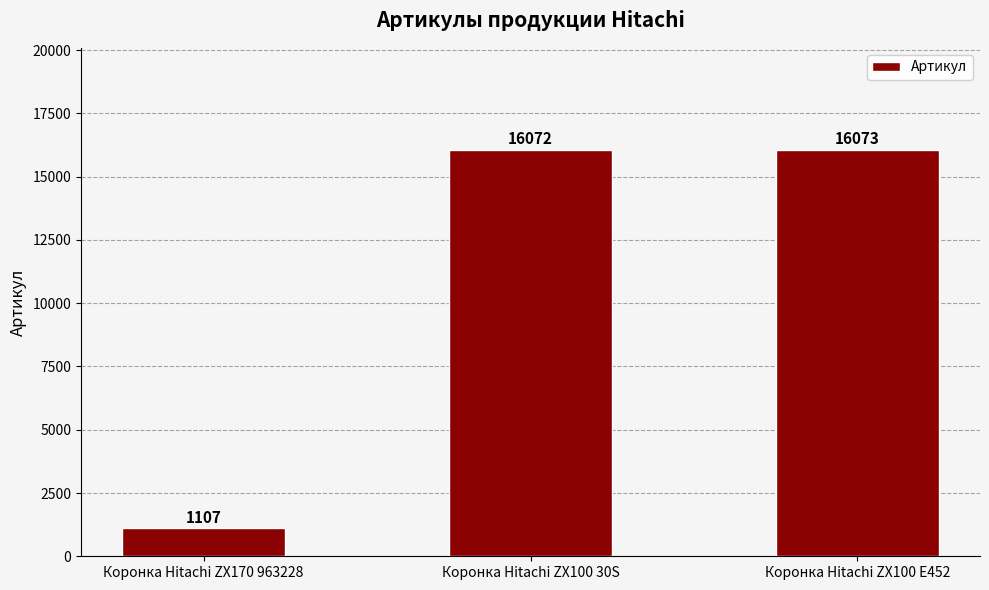

What is the difference between the maximum and minimum values?

14966